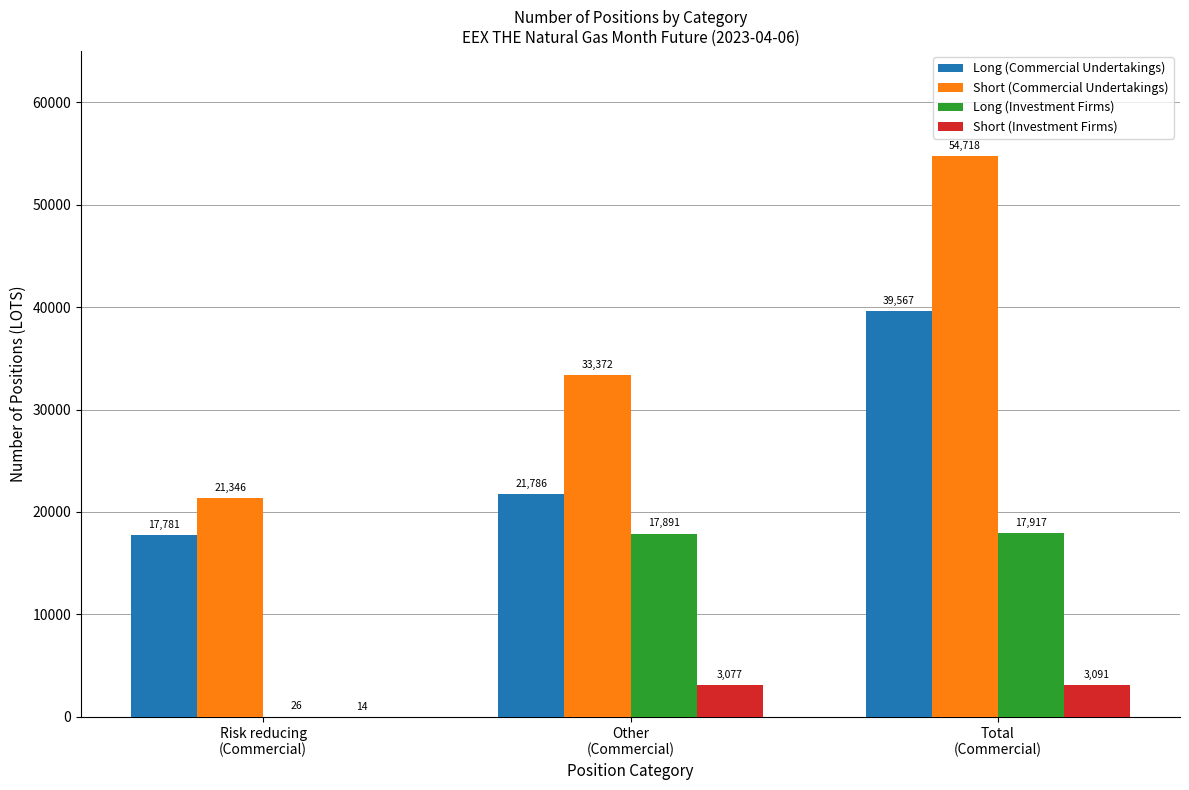

Is it true that Long (Investment Firms) equals 17917 at Total
(Commercial)?

True